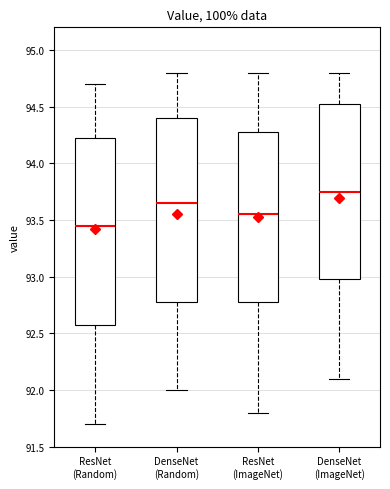

Where is the lower edge of the box for DenseNet (Random) on the y-axis? The values are not printed on the chart, so give them approximately, as read against the axis.

92.80